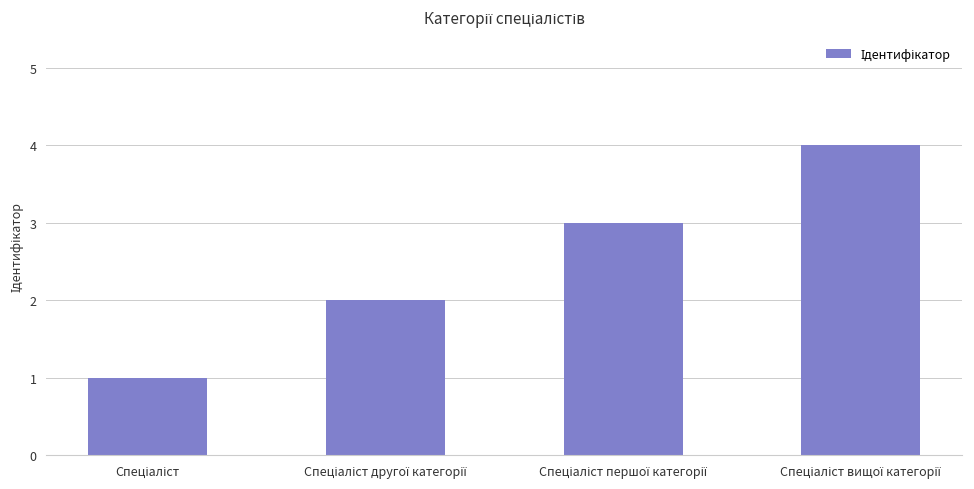

What is the greatest value displayed?

4